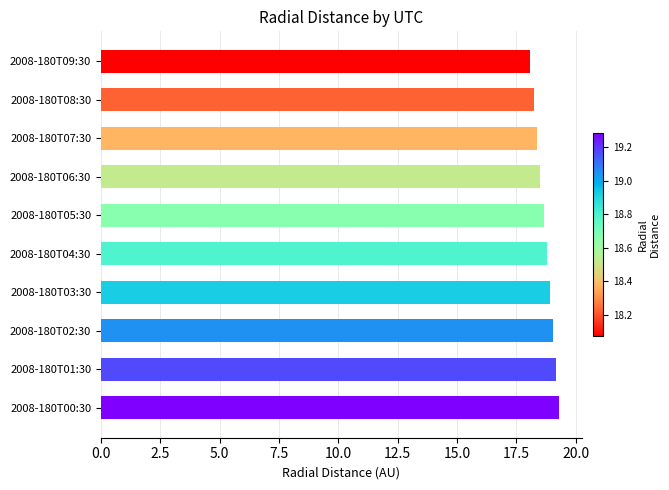

Are the bars grouped side by side (vs. stacked)?

No